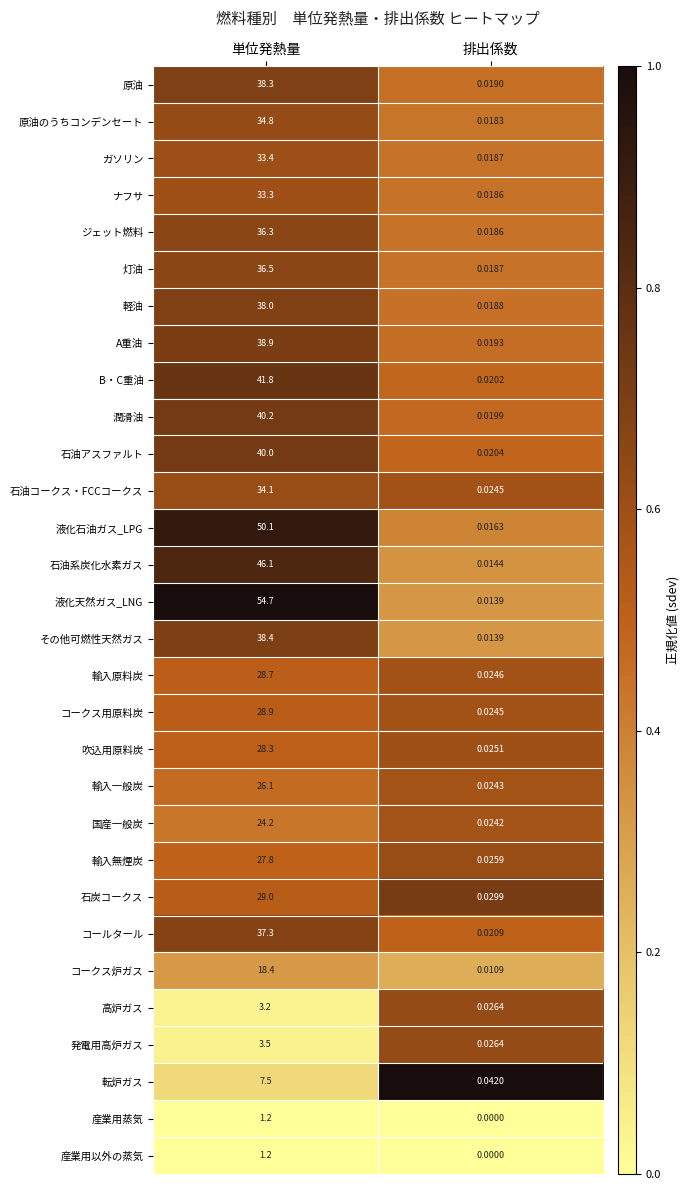

Which series has the widest spread of values?

液化天然ガス_LNG